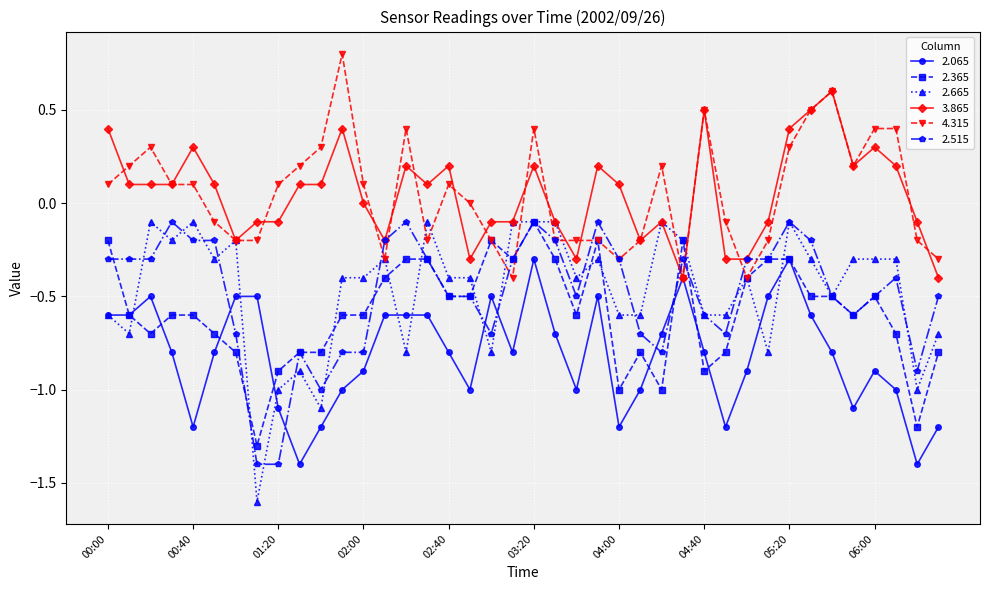

True or false: 2.065 has more than 1 interior local peaks.

True